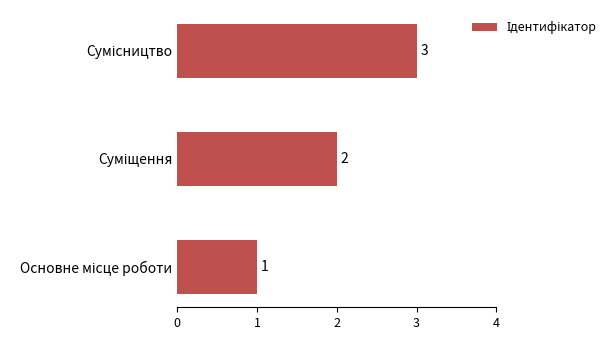

What is the sum of all values?

6